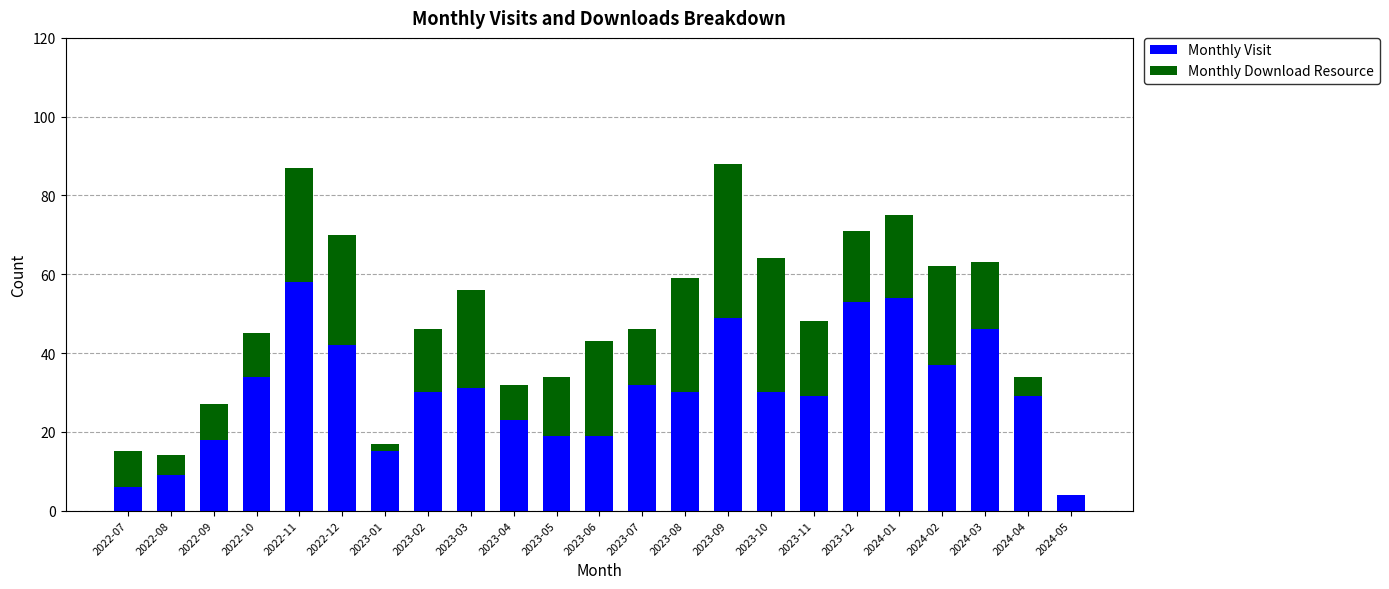

What is the total value across all series at 2022-08?

14